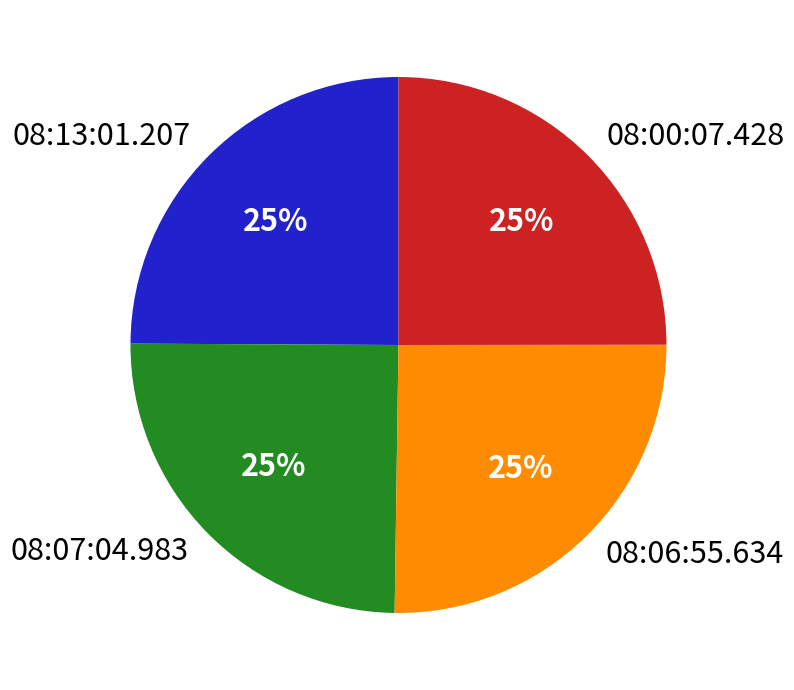

To the nearest percent, what portion does 08:13:01.207 represent?

25%